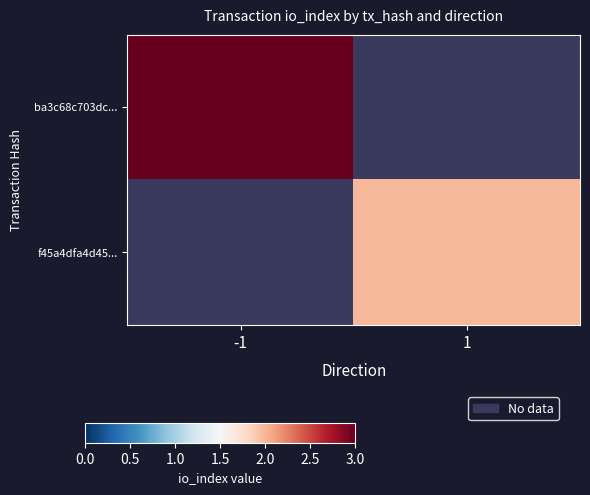

At which label does f45a4dfa4d45... reach its peak?

-1